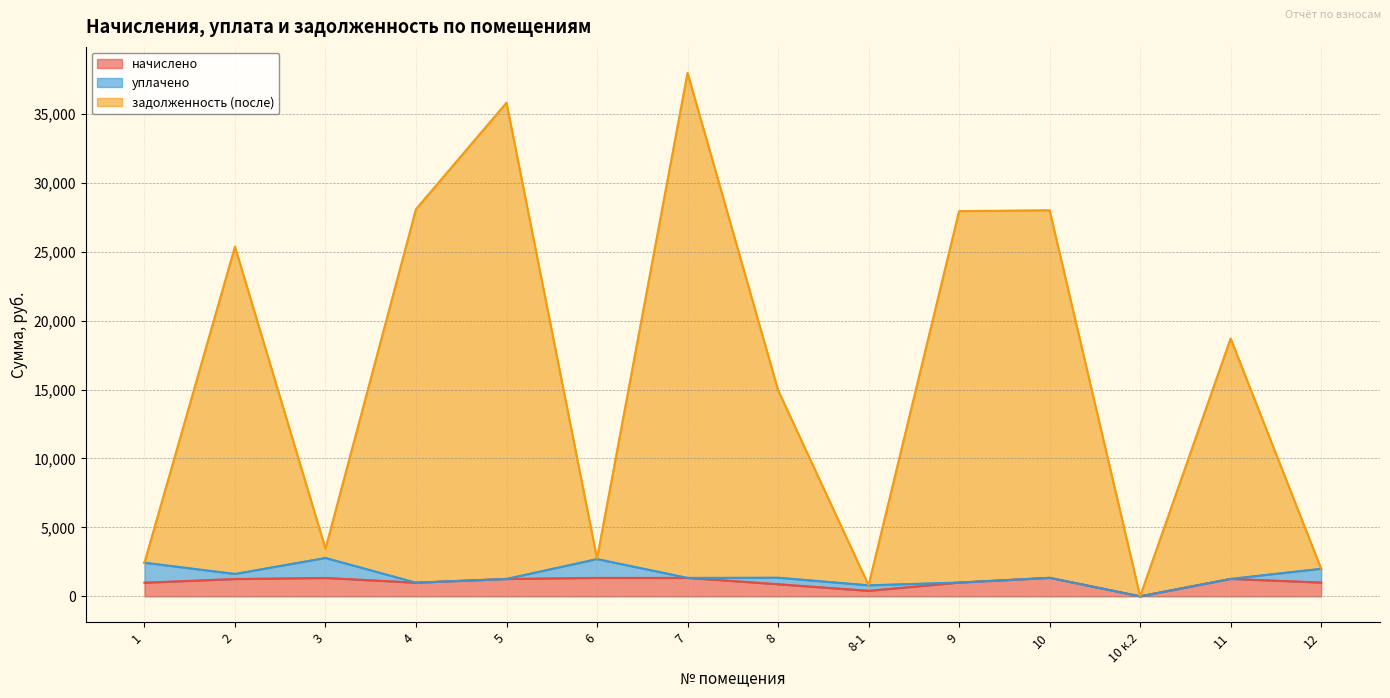

What is the highest value of the начислено series?

1342.0